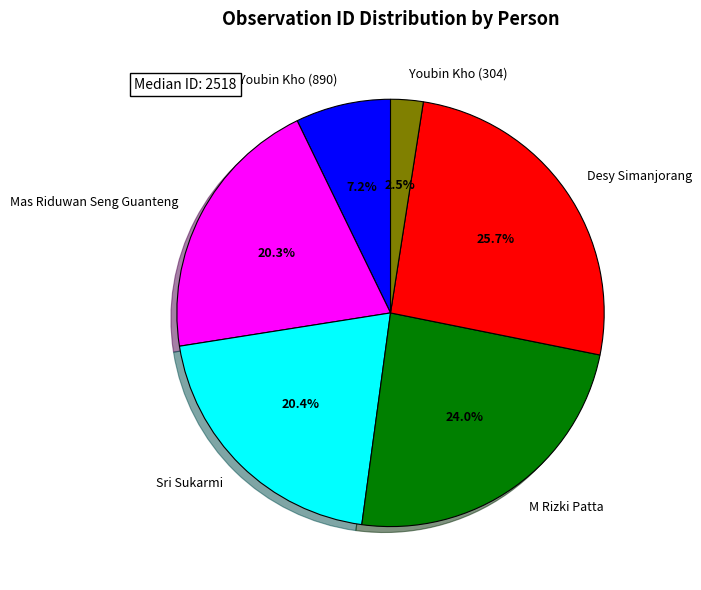

Which slice is the smallest?

Youbin Kho (304)